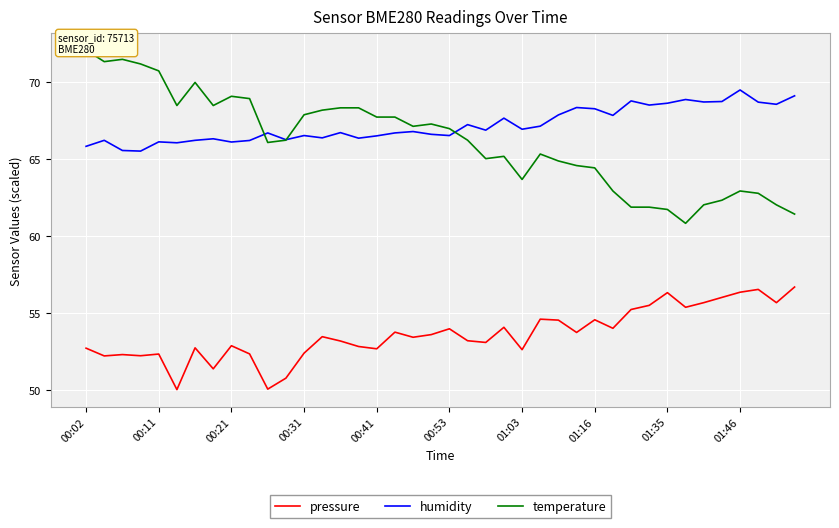

How many series are shown in this chart?

3